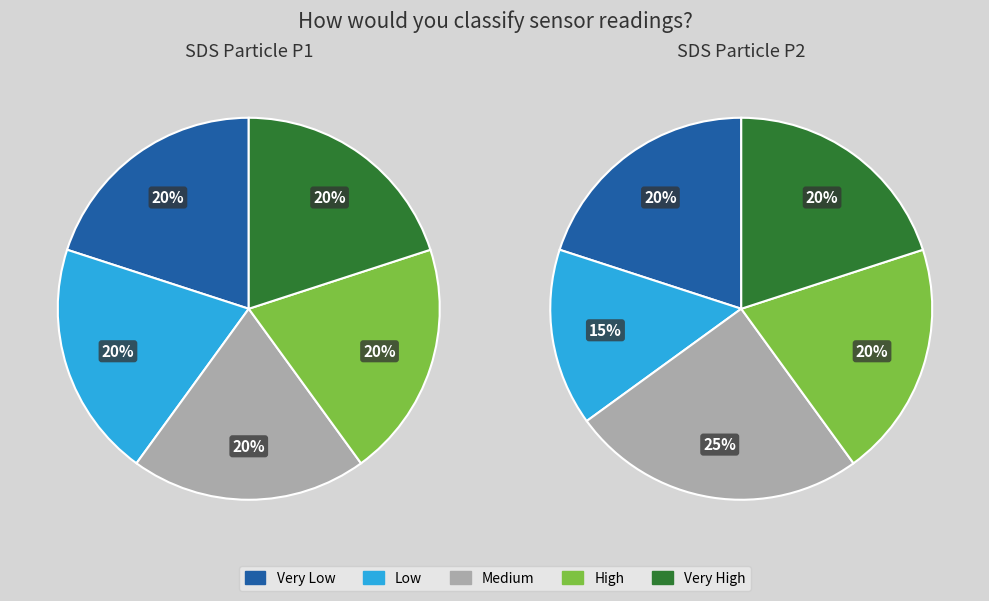

Which has a higher value, 5 or 9?

9